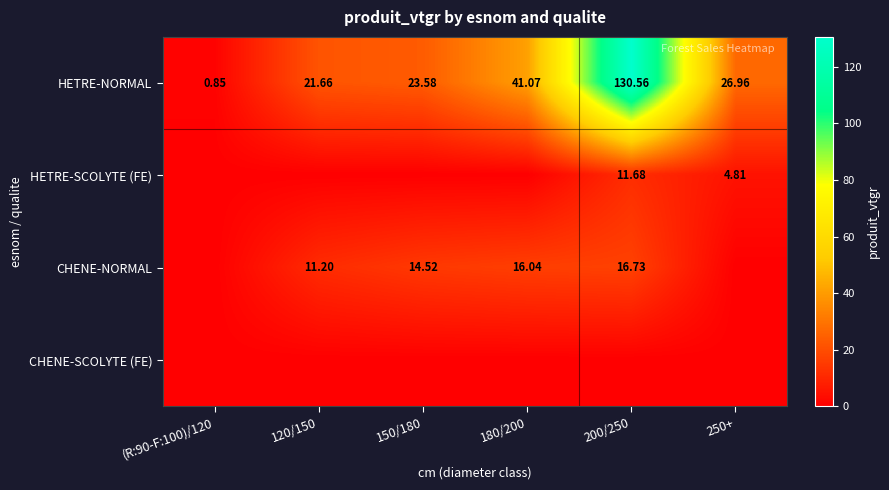

Which series changed the most between 150/180 and 200/250?

HETRE-NORMAL